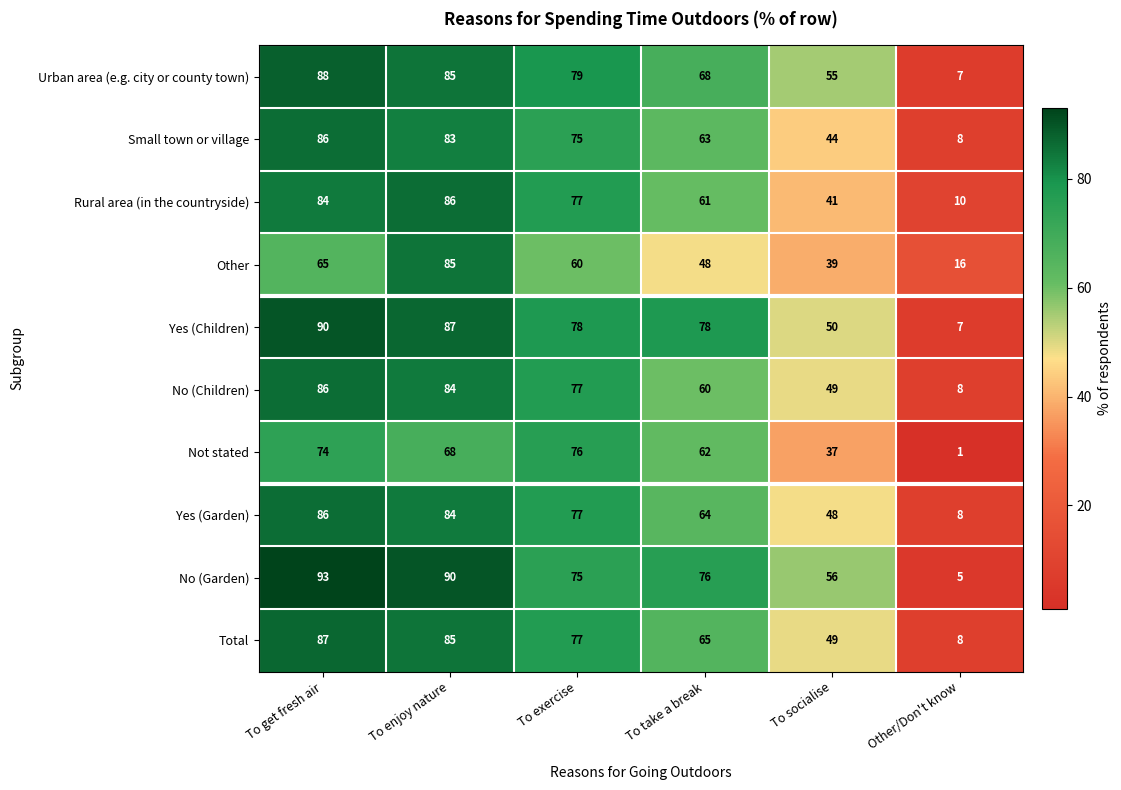

Between To get fresh air and Other/Don't know, which series saw the biggest shift?

No (Garden)